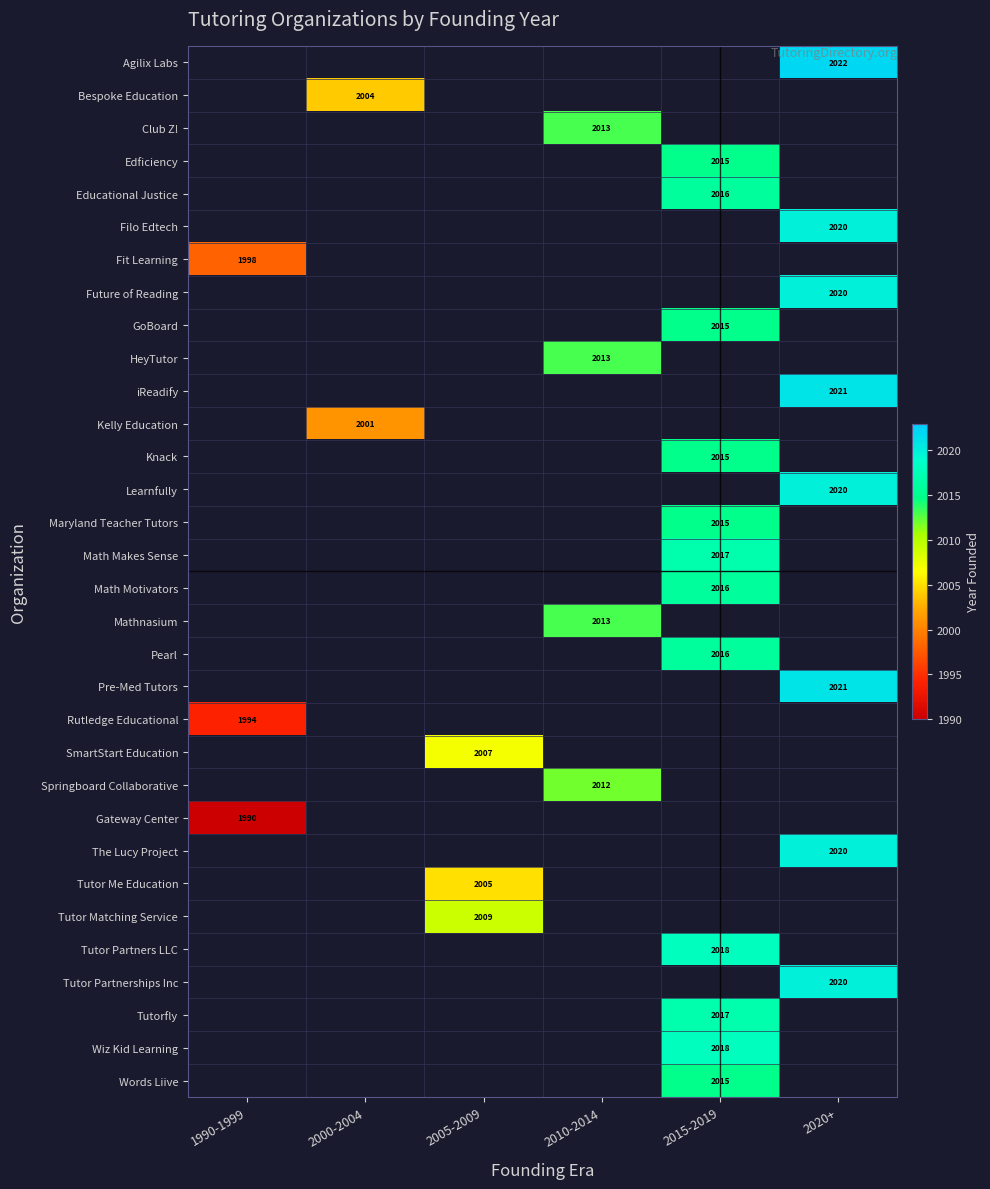

Is it true that Pre-Med Tutors equals 2021 at 2020+?

True